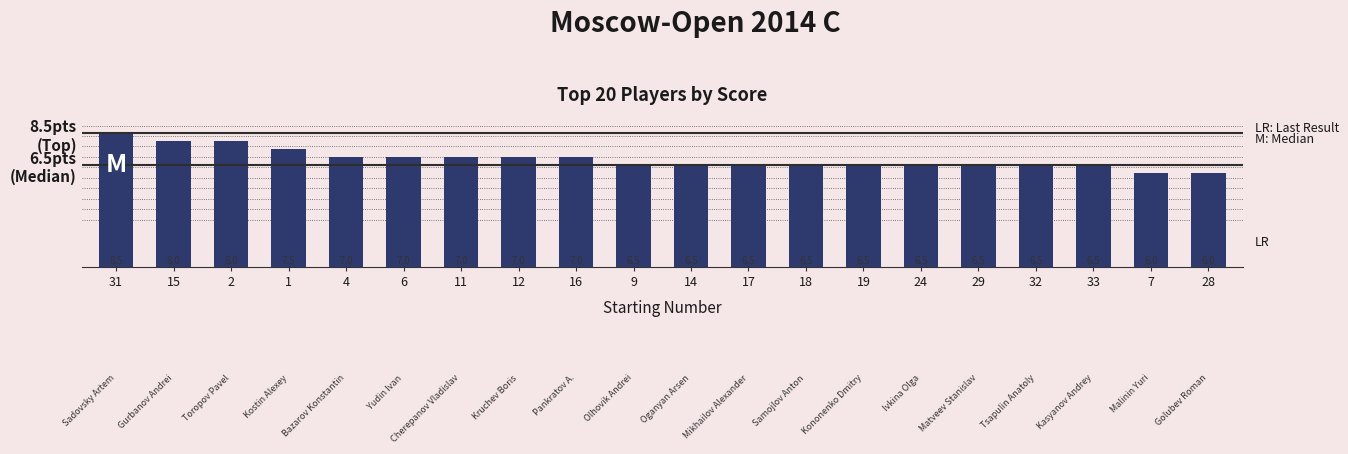

At which category does the chart reach its peak across all series?

31